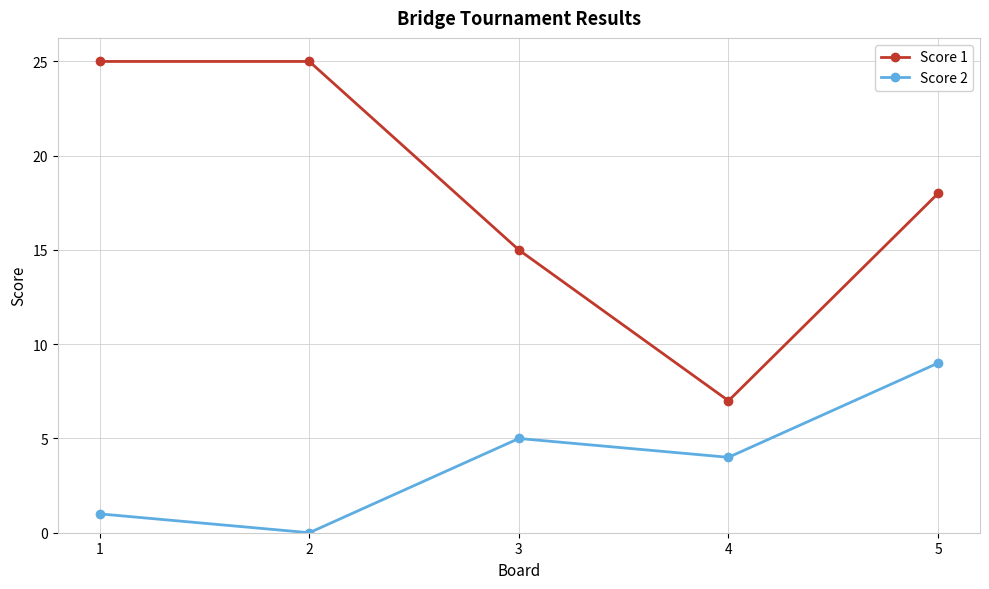

How many Score 1 values are between 15 and 25?

4